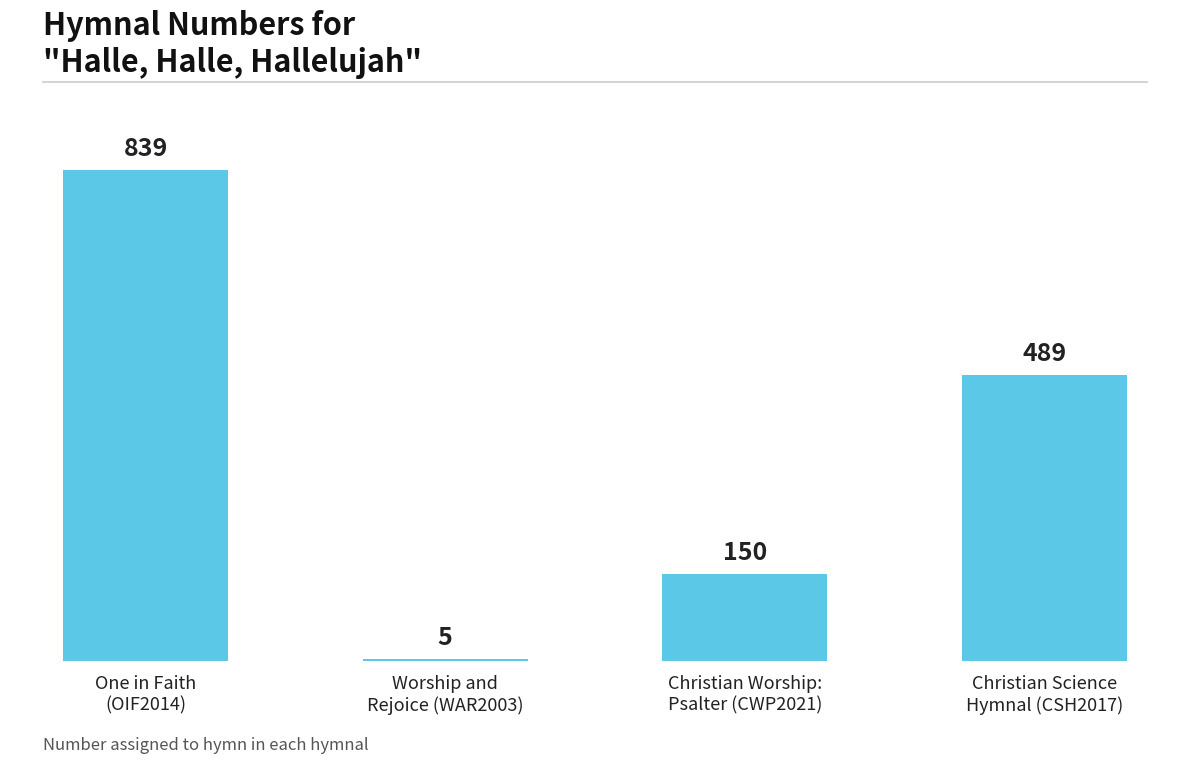

What is the sum of all values?

1483